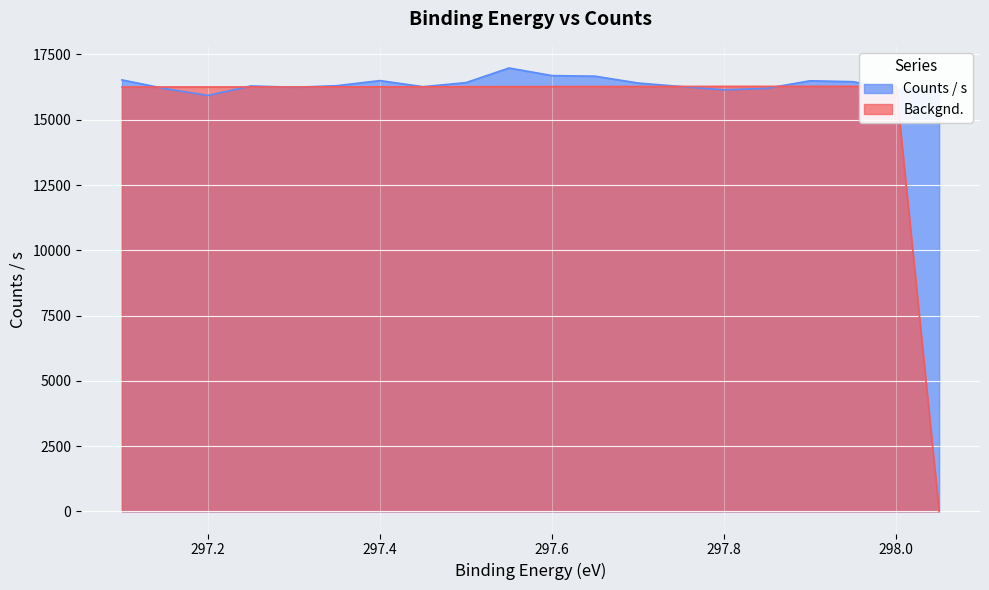

True or false: Backgnd. has more than 1 interior local peaks.

False